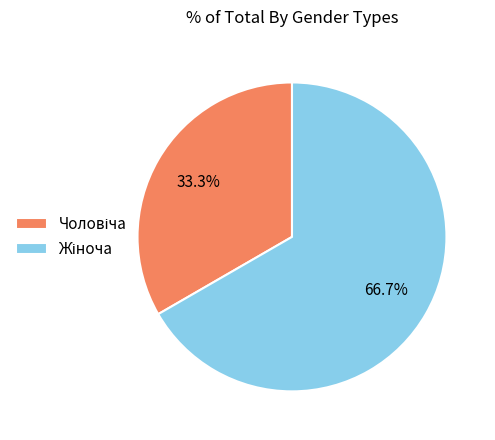

Is there any slice that represents more than half of the pie?

Yes